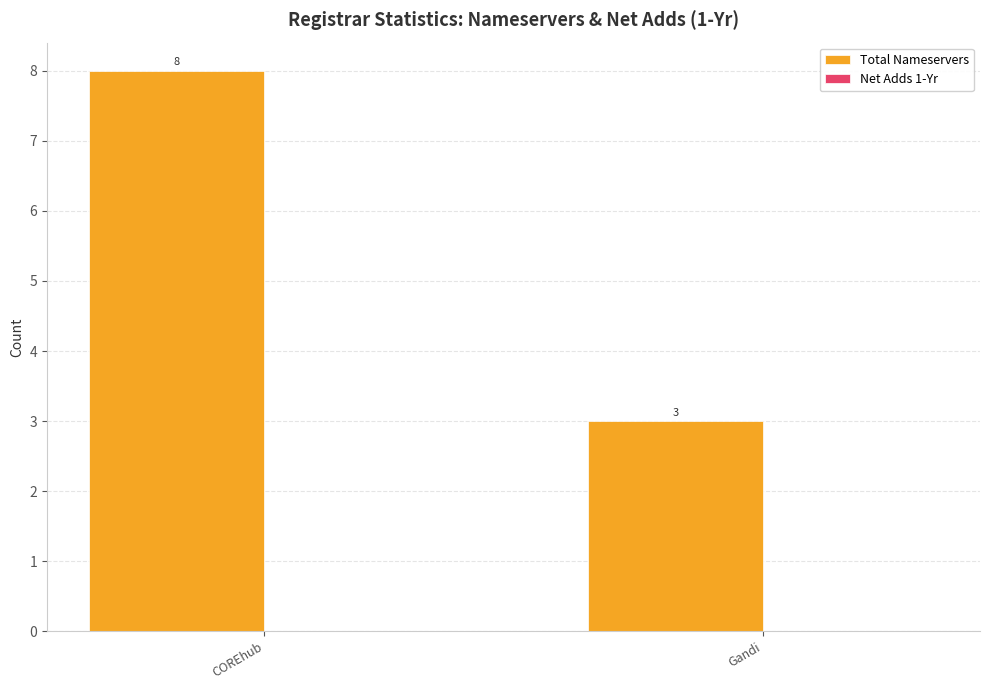

How many bars are there in total?

2